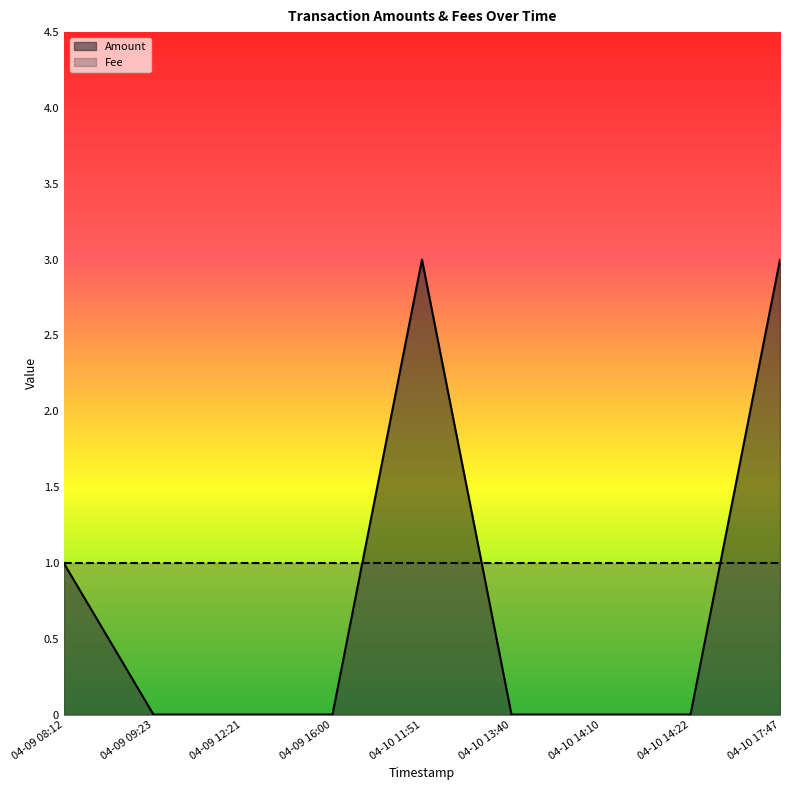

How many data points does each series have?

9